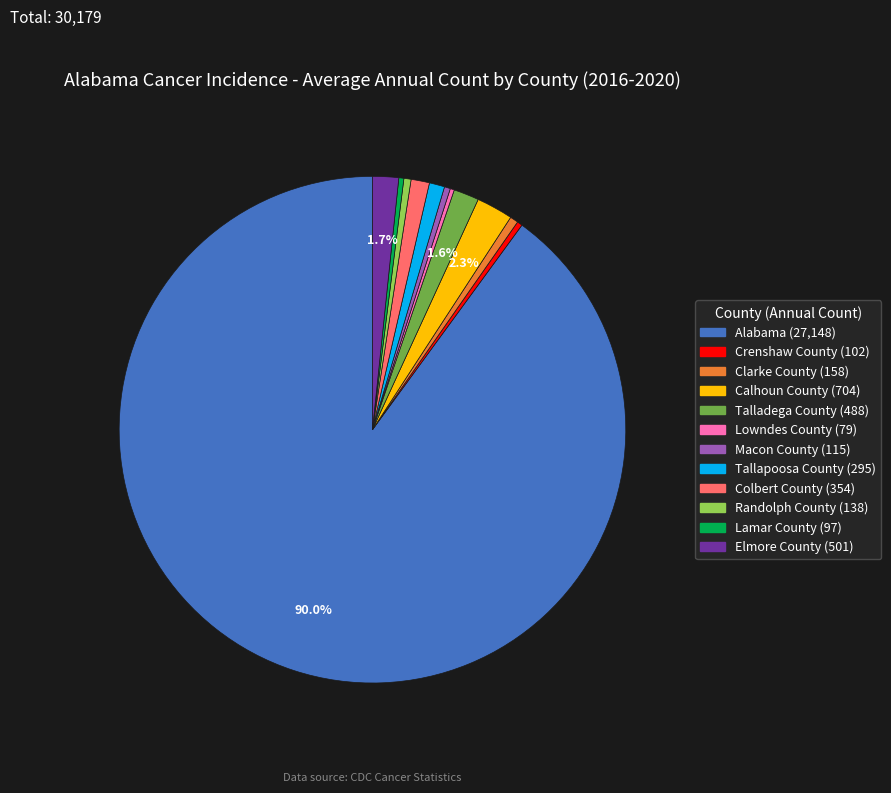

Which slice represents more than half of the pie?

Alabama